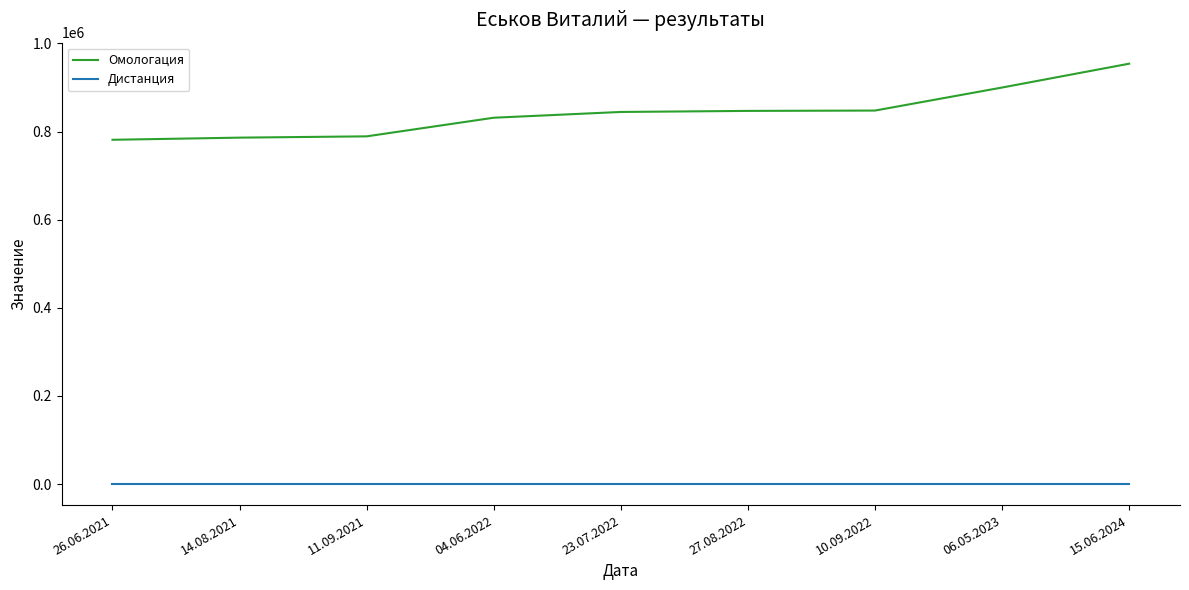

Is the value of Дистанция at 04.06.2022 greater than the value of Омологация at 26.06.2021?

No